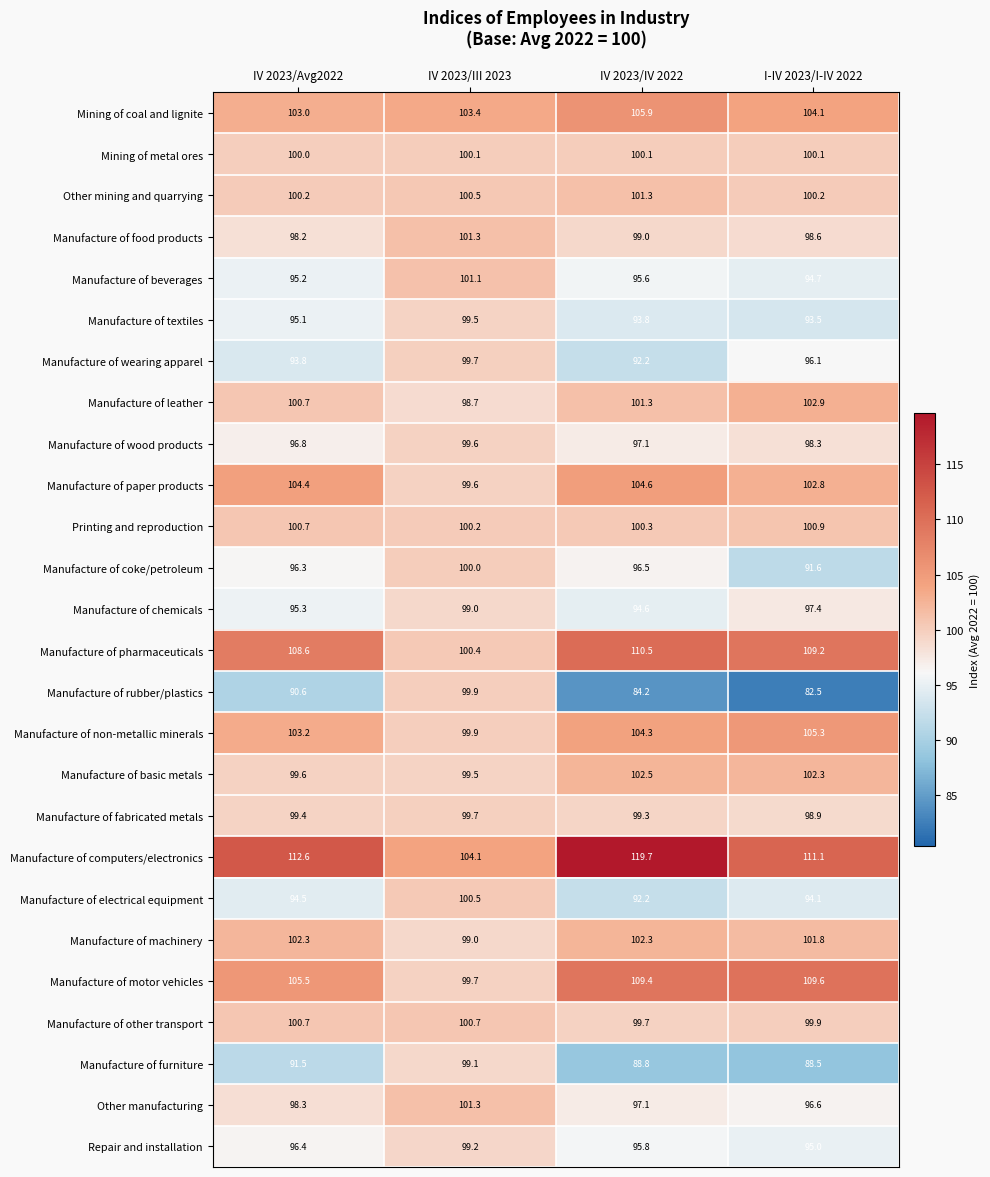

Between IV 2023/IV 2022 and I-IV 2023/I-IV 2022, which series saw the biggest shift?

Manufacture of computers/electronics